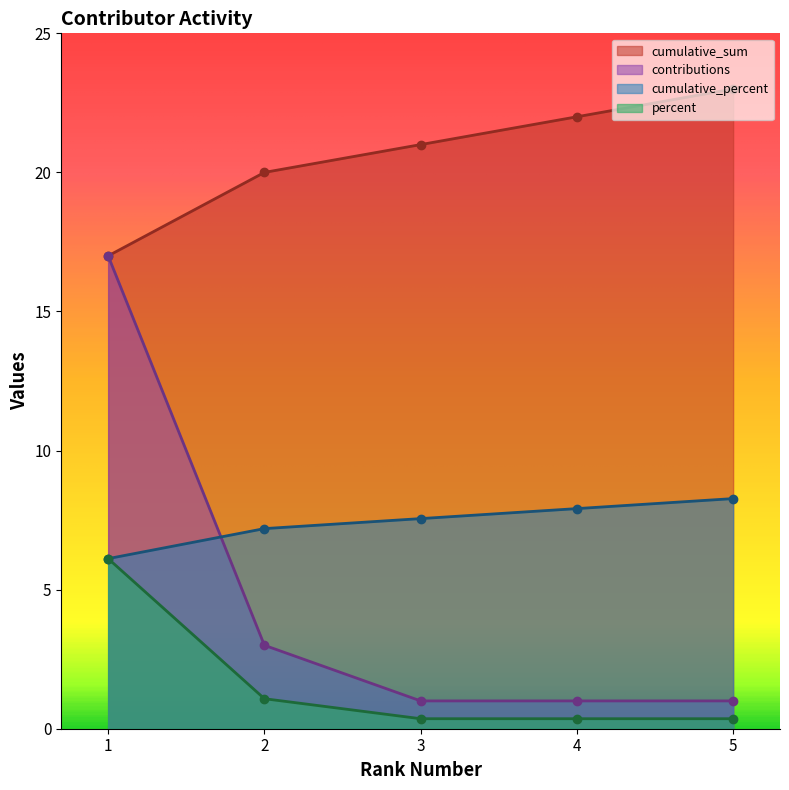

Reading left to right, list all the values displayed in this chart.

cumulative_sum: 17.0	20.0	21.0	22.0	23.0
cumulative_percent: 6.1	7.2	7.6	7.9	8.3
contributions: 17.0	3.0	1.0	1.0	1.0
percent: 6.1	1.1	0.4	0.4	0.4